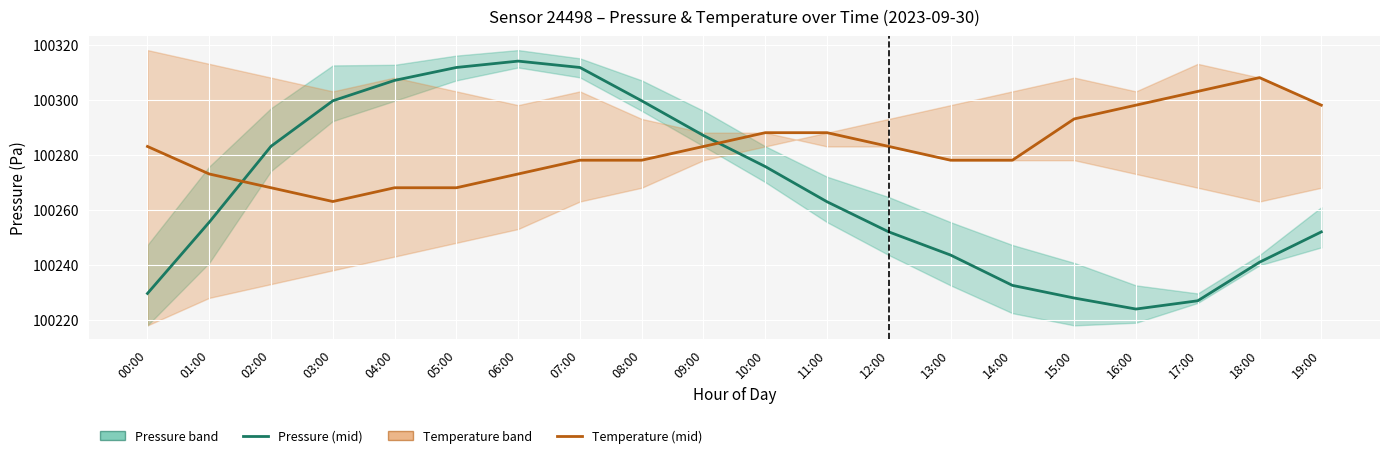

What is the difference between the highest and lowest values at 04:00?

39.0